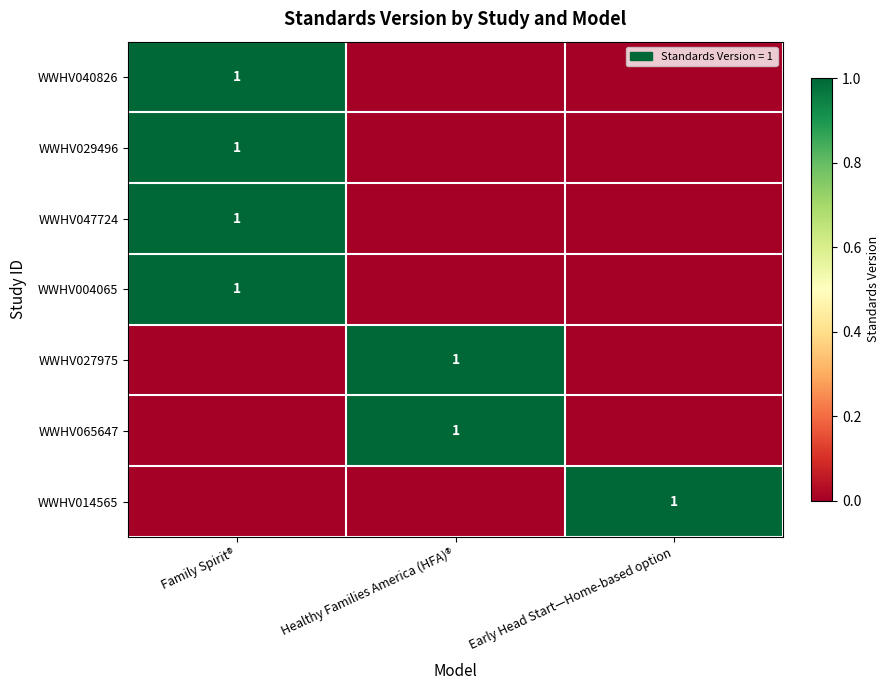

What is the greatest value displayed?

1